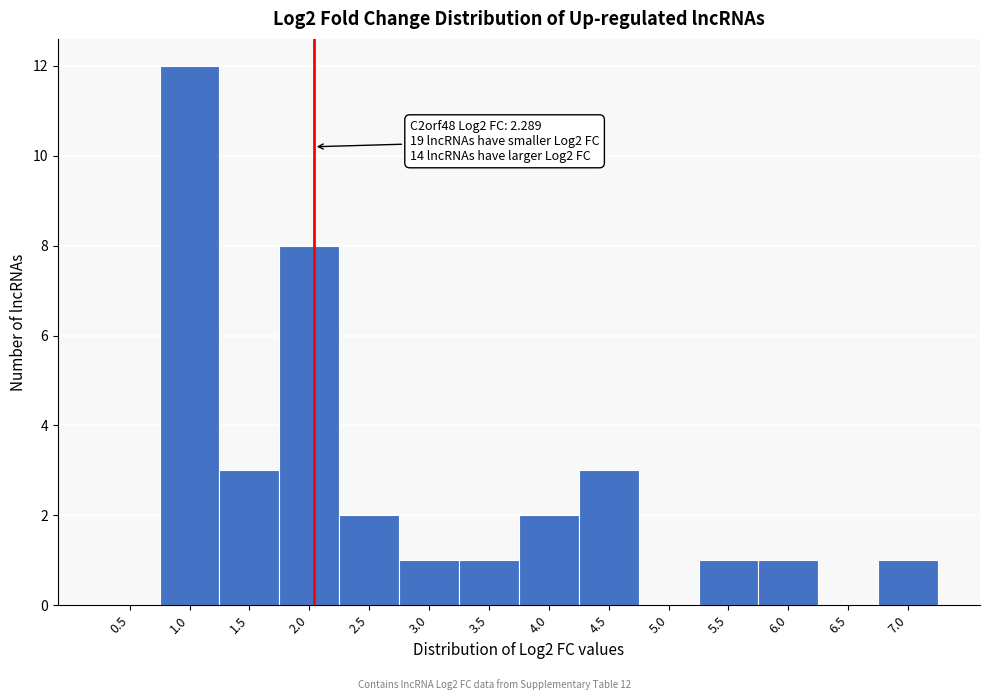

Reading left to right, list all the values displayed in this chart.

0.5=0	1.0=12	1.5=3	2.0=8	2.5=2	3.0=1	3.5=1	4.0=2	4.5=3	5.0=0	5.5=1	6.0=1	6.5=0	7.0=1